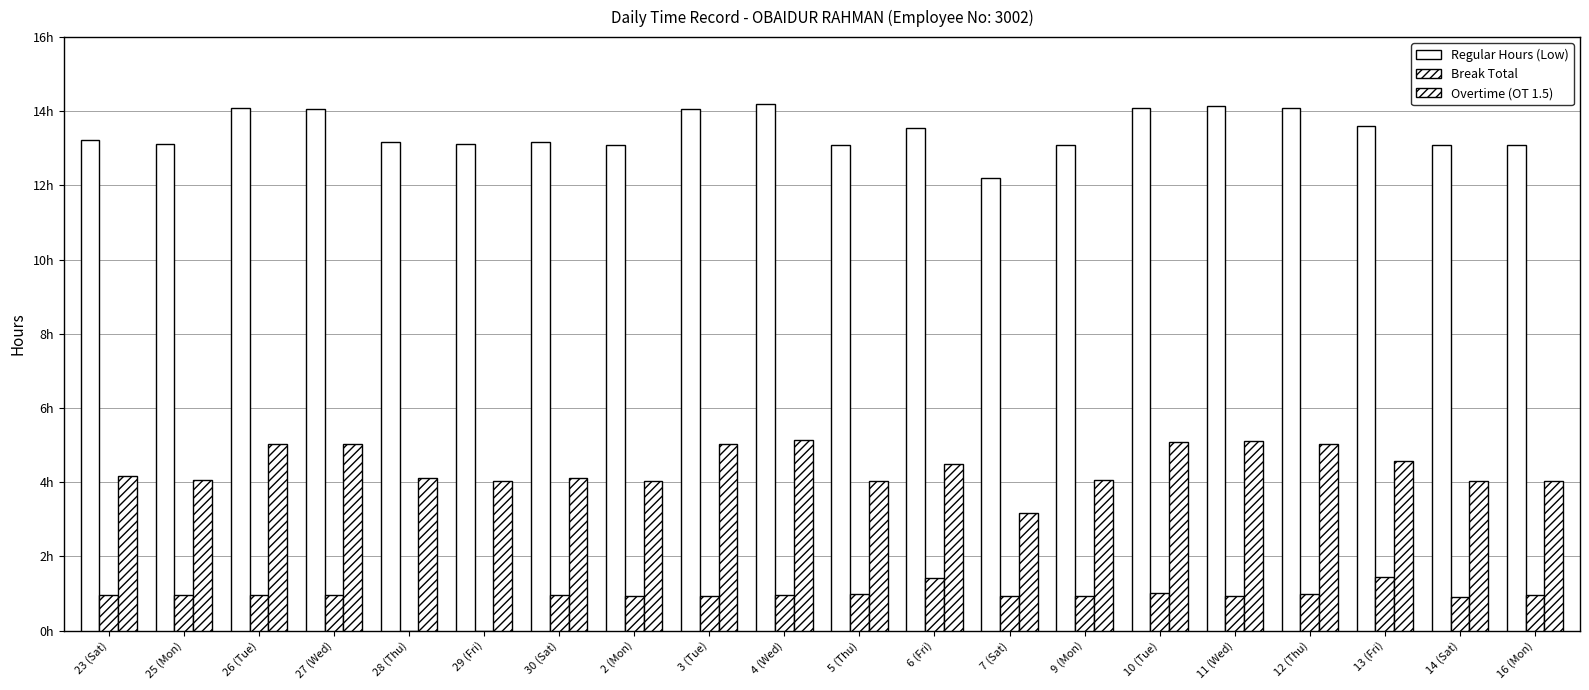

What is the difference between the maximum and minimum values in the Break Total series?

1.4